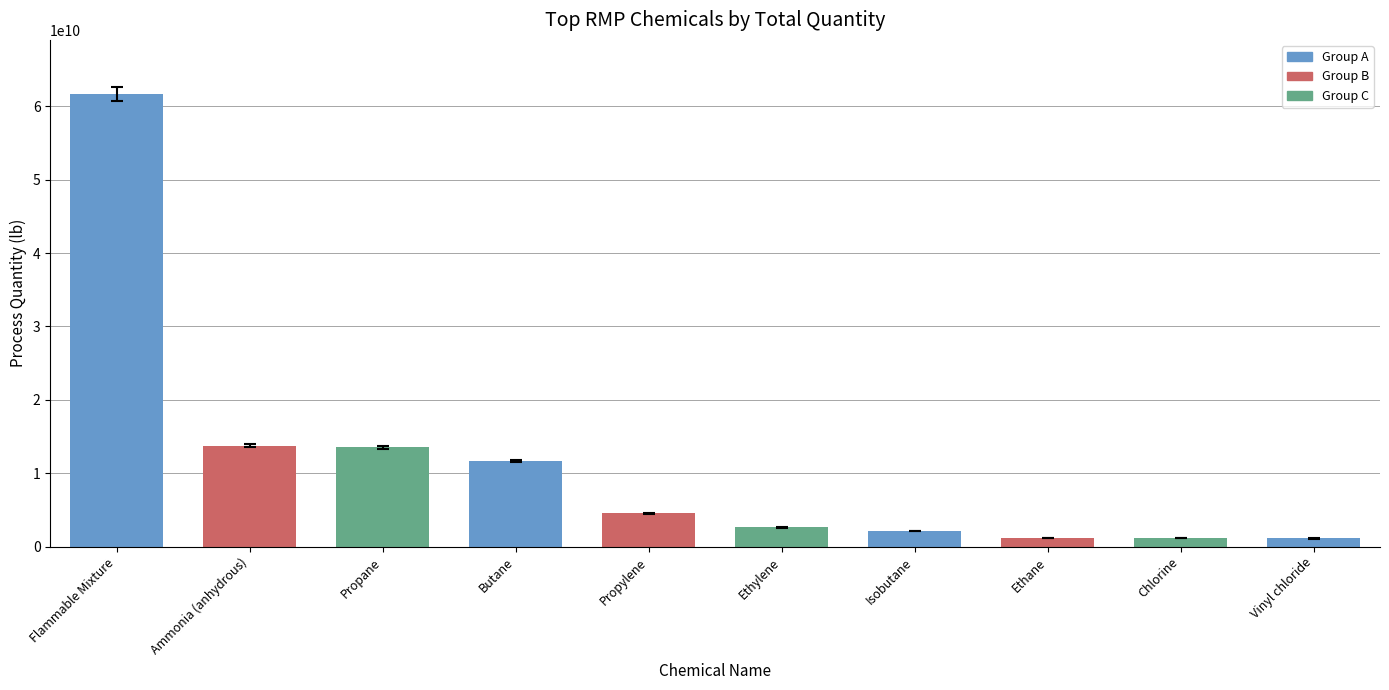

What is the maximum value shown in the chart?

61635116726